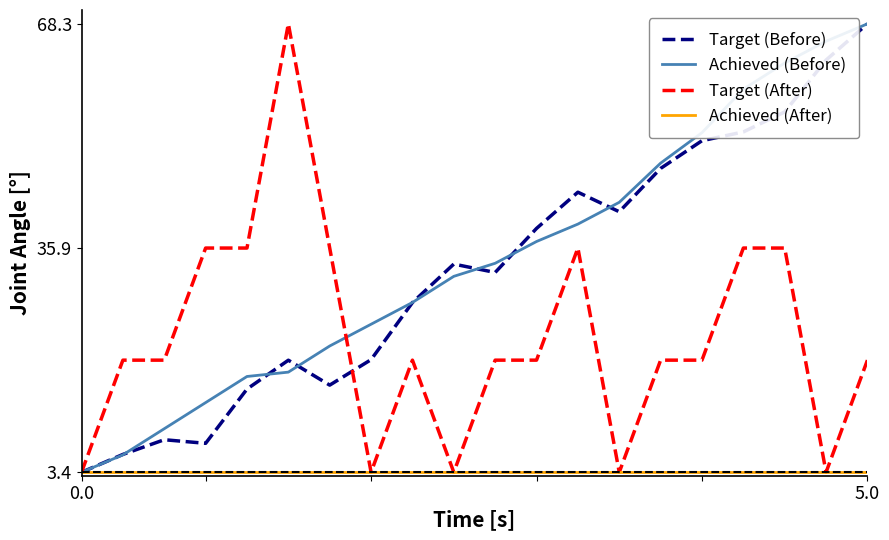

What is the smallest value displayed?

3.4